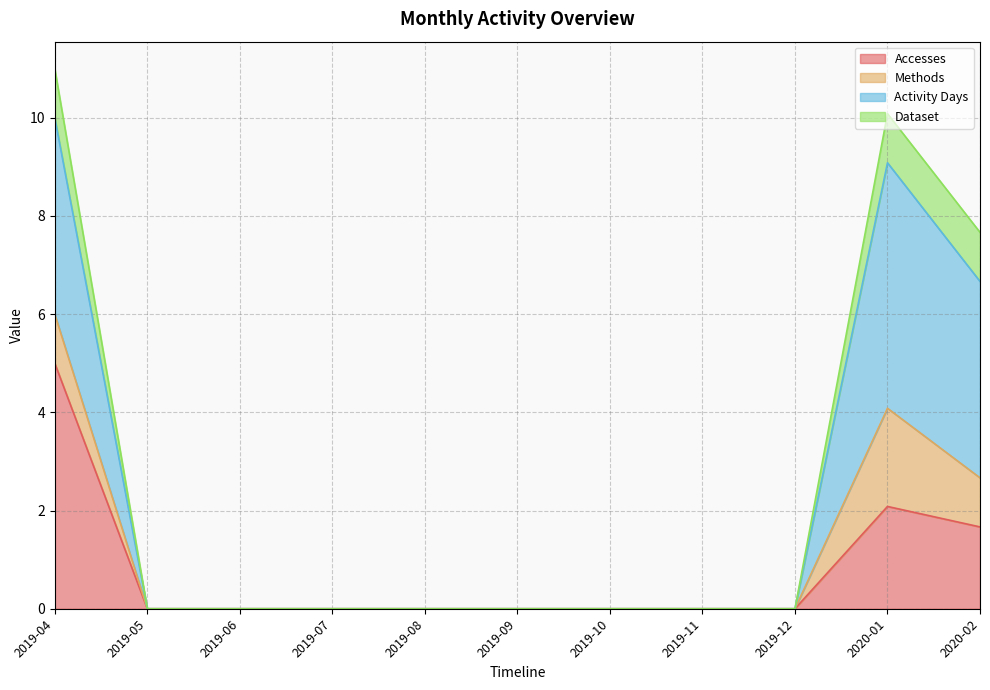

How many positive values does the Dataset series have?

3